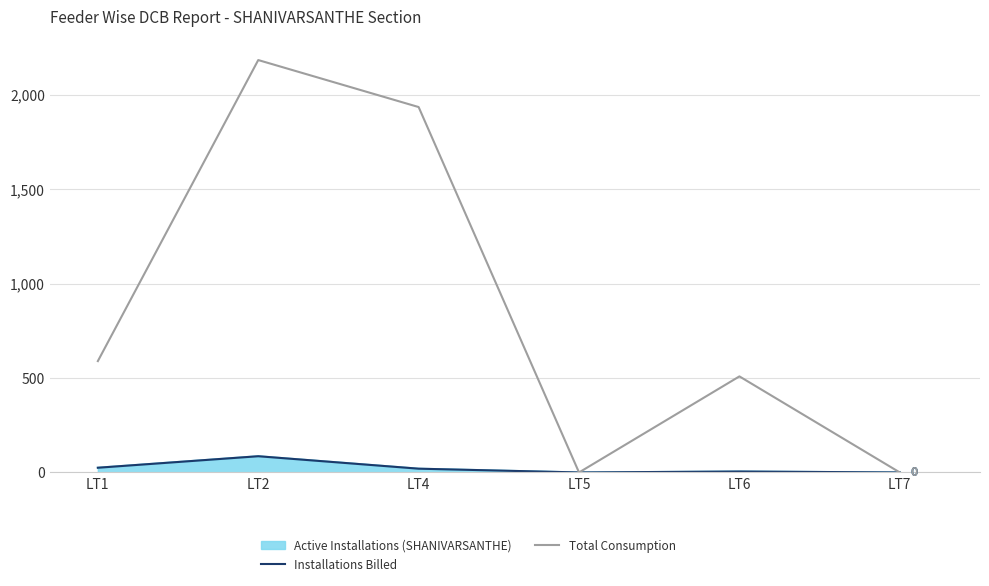

True or false: Total Consumption and Installations Billed cross at least once.

False